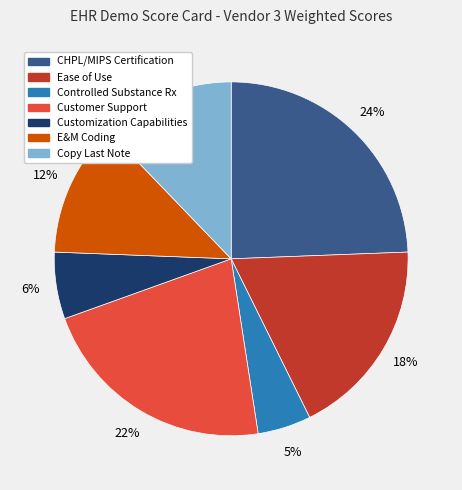

What percentage is the Customer Support slice, to the nearest percent?

22%